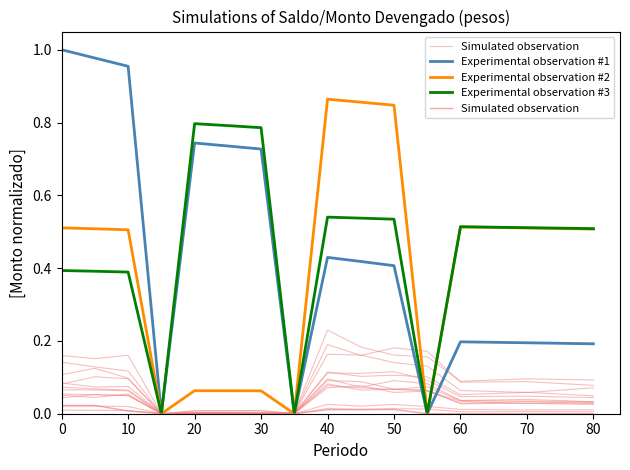

Which series has the largest total across all categories?

Experimental observation #1